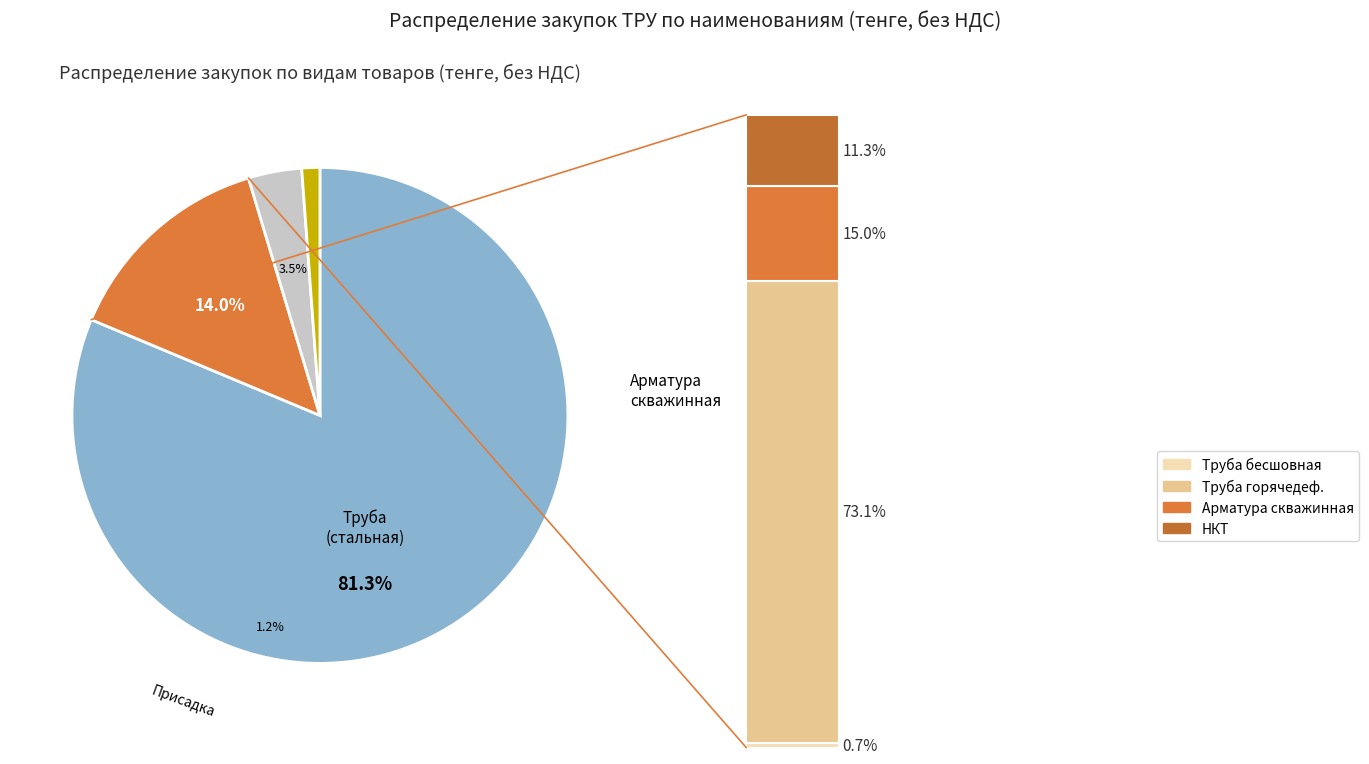

True or false: Арматура accounts for 14% of the total.

True